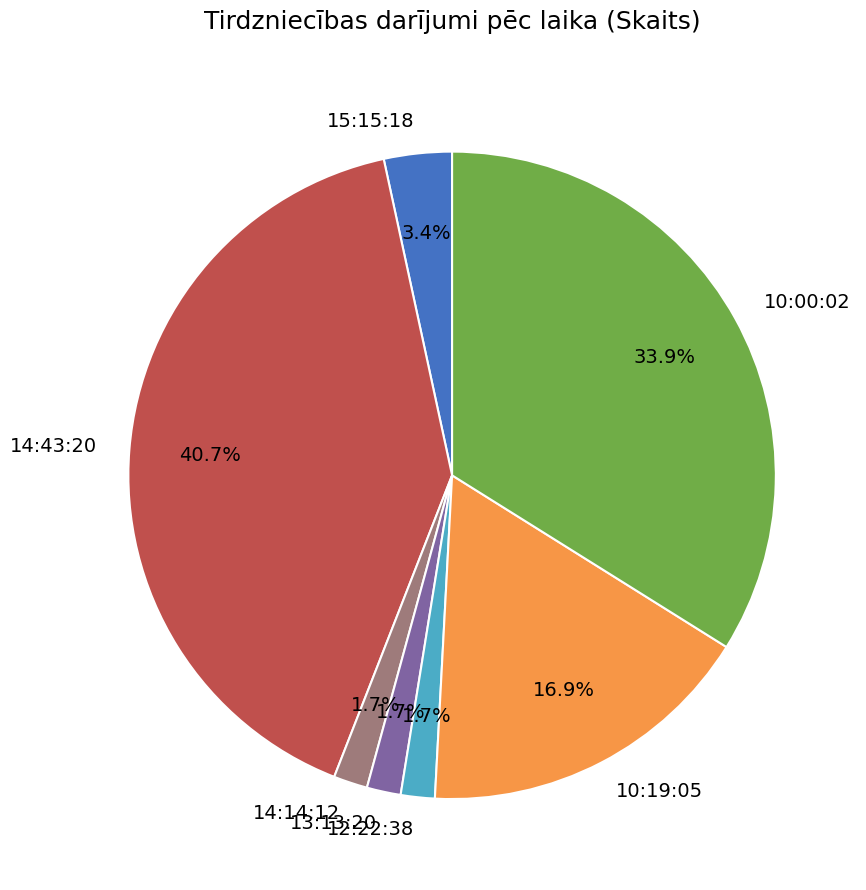

To the nearest percent, what is the average slice percentage?

14%